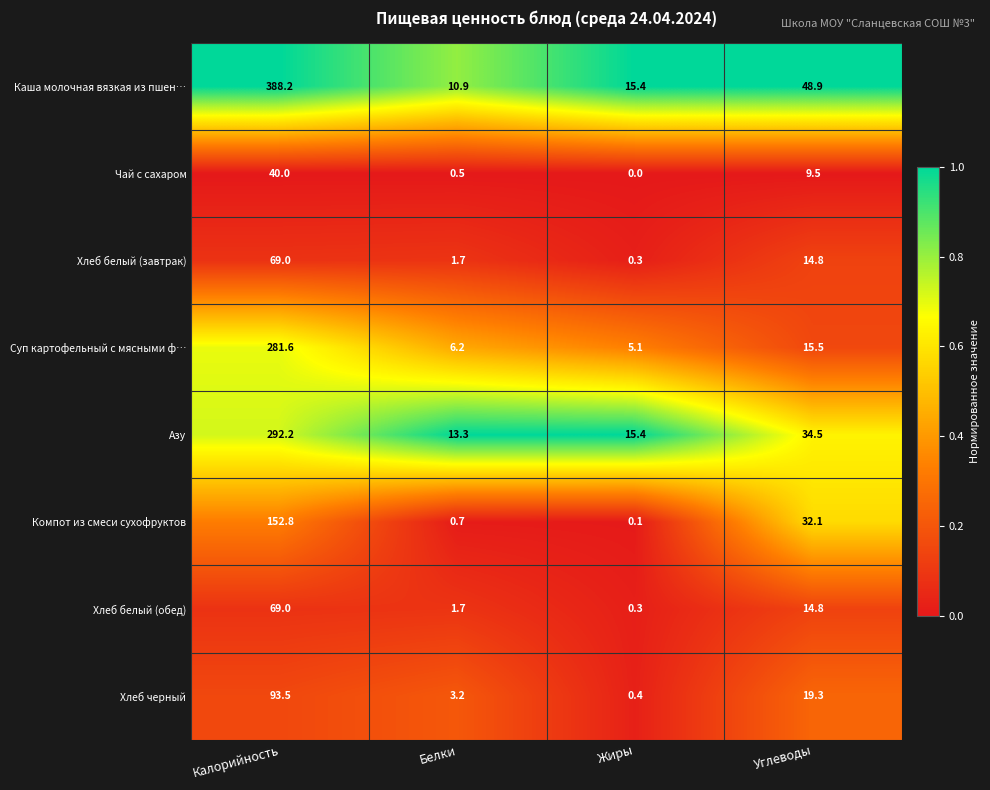

True or false: Хлеб белый (обед) has a value of 0.3 at Жиры.

True